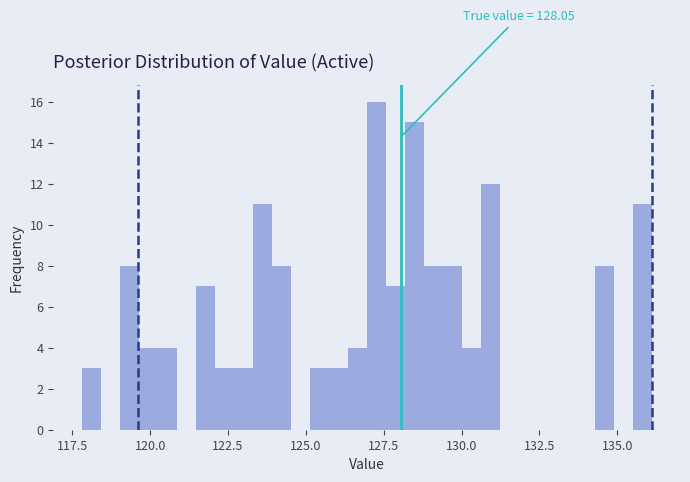

Read against the x-axis, roughly where is the centre of the tallest bar?

127.5